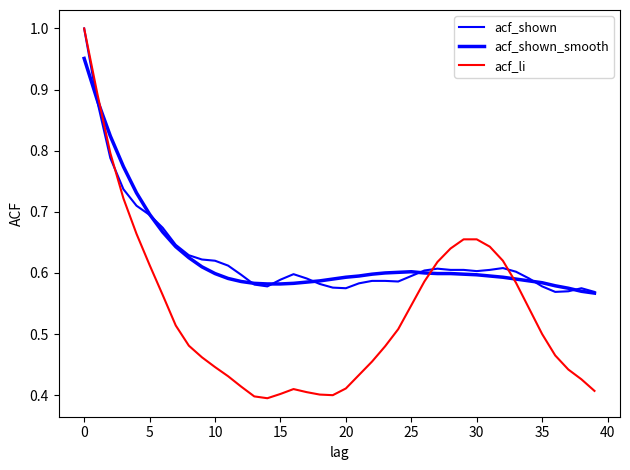

How many lines are shown in the chart?

3